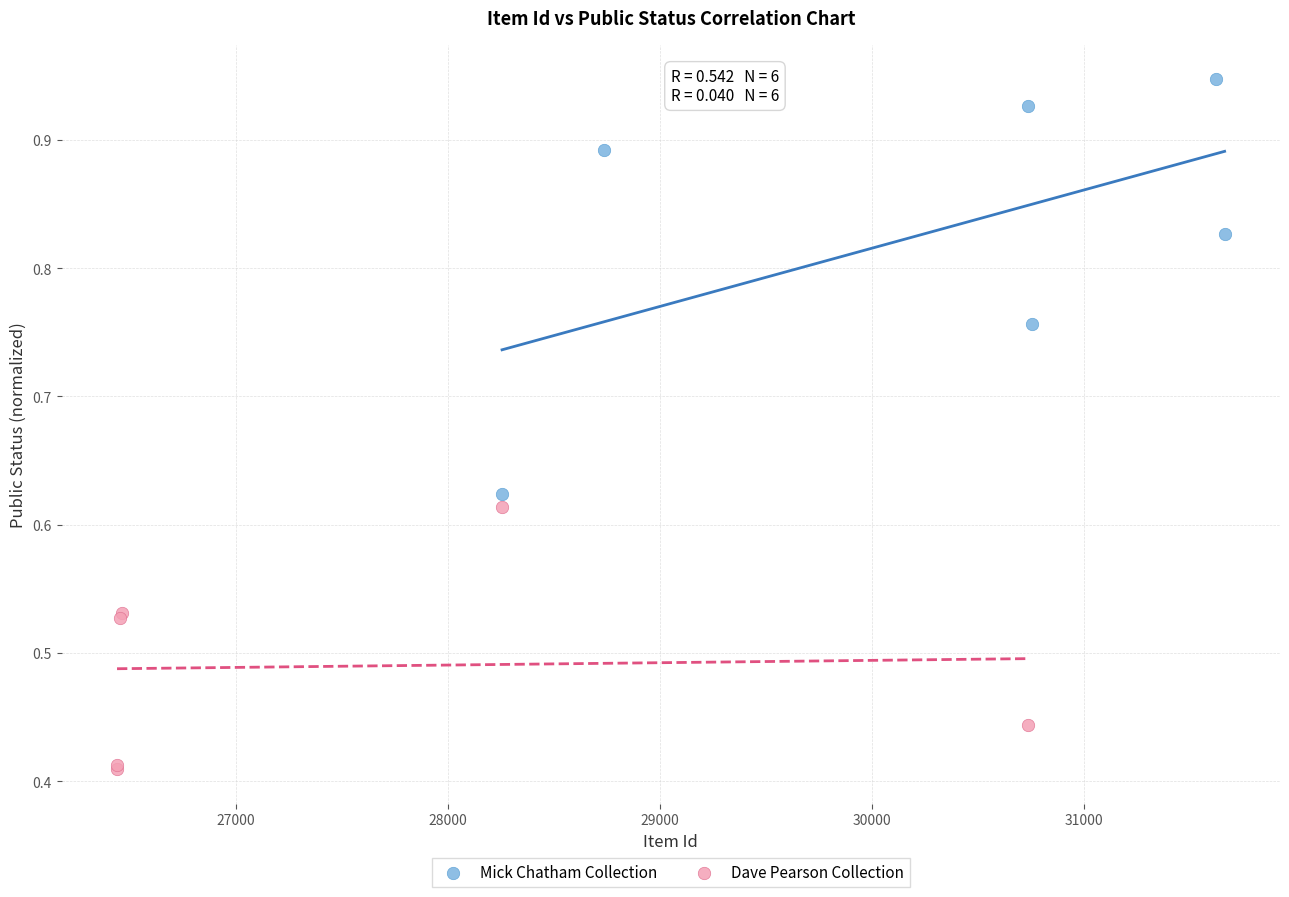

Which series contains the highest Y value?

Mick Chatham Collection